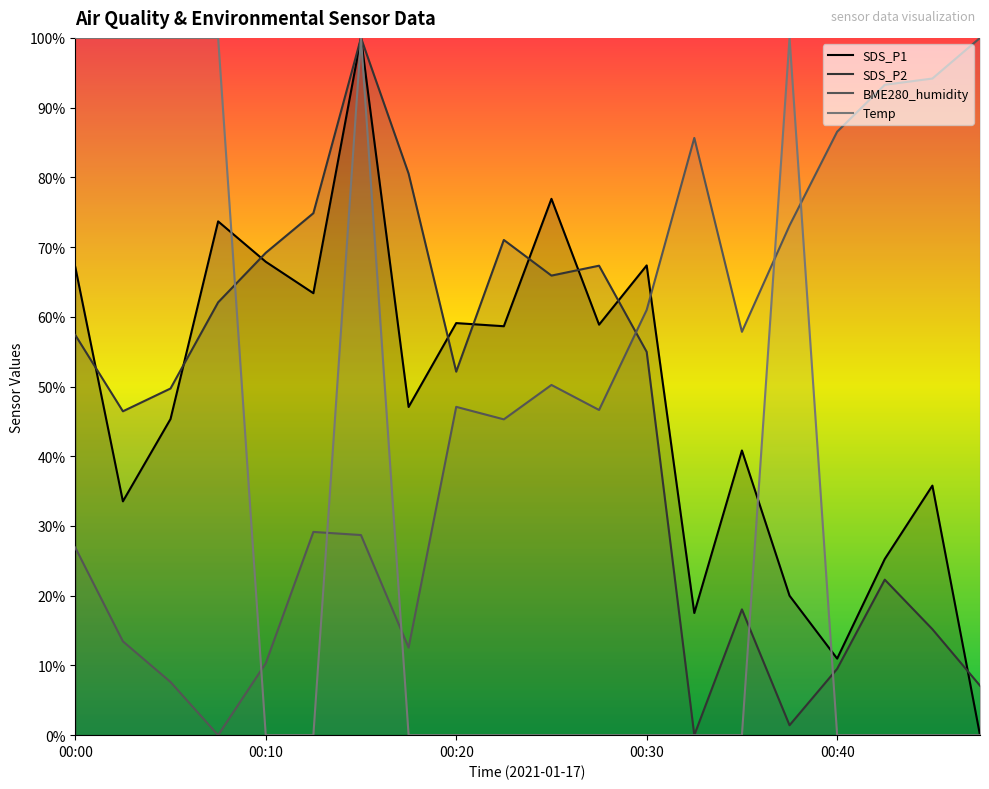

Rank the series at 00:02 from lowest to highest value.

BME280_humidity, SDS_P1, SDS_P2, Temp